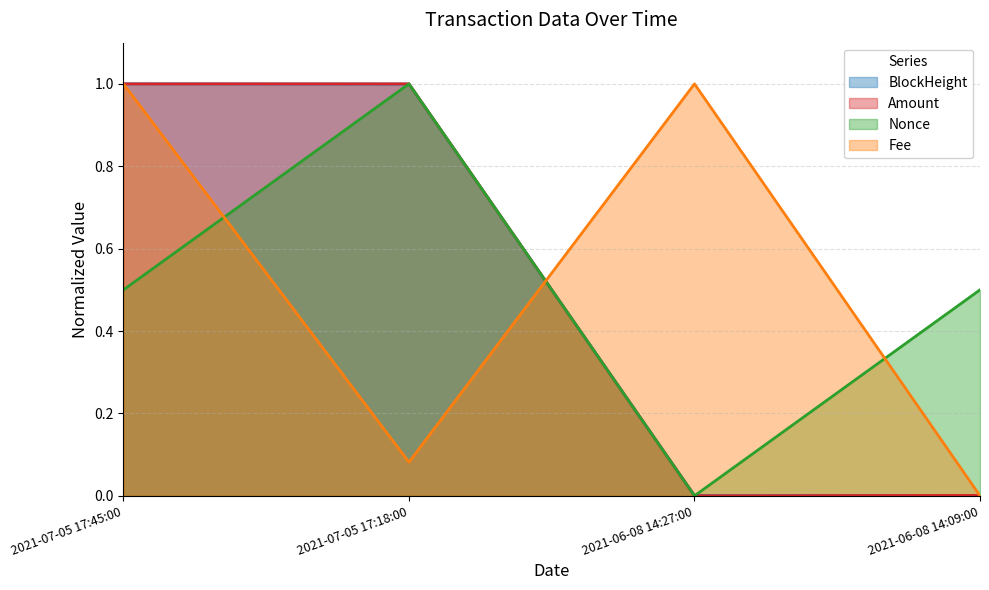

Is the value of Nonce at 2021-07-05 17:18:00 greater than the value of Amount at 2021-06-08 14:09:00?

Yes